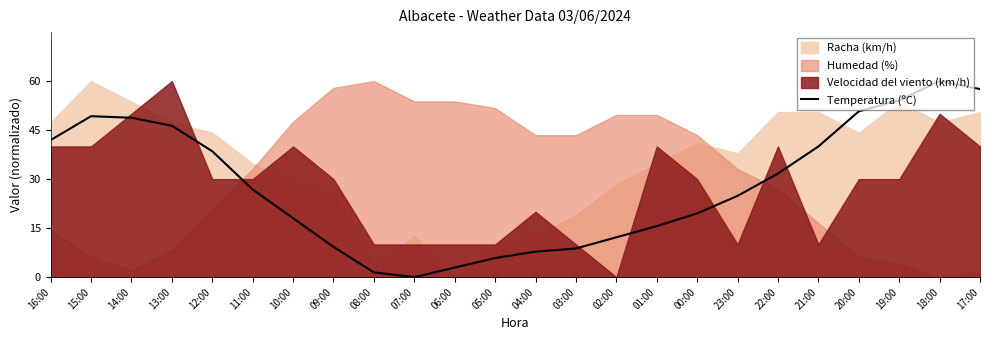

What is the label of the 7th point from the left?

10:00